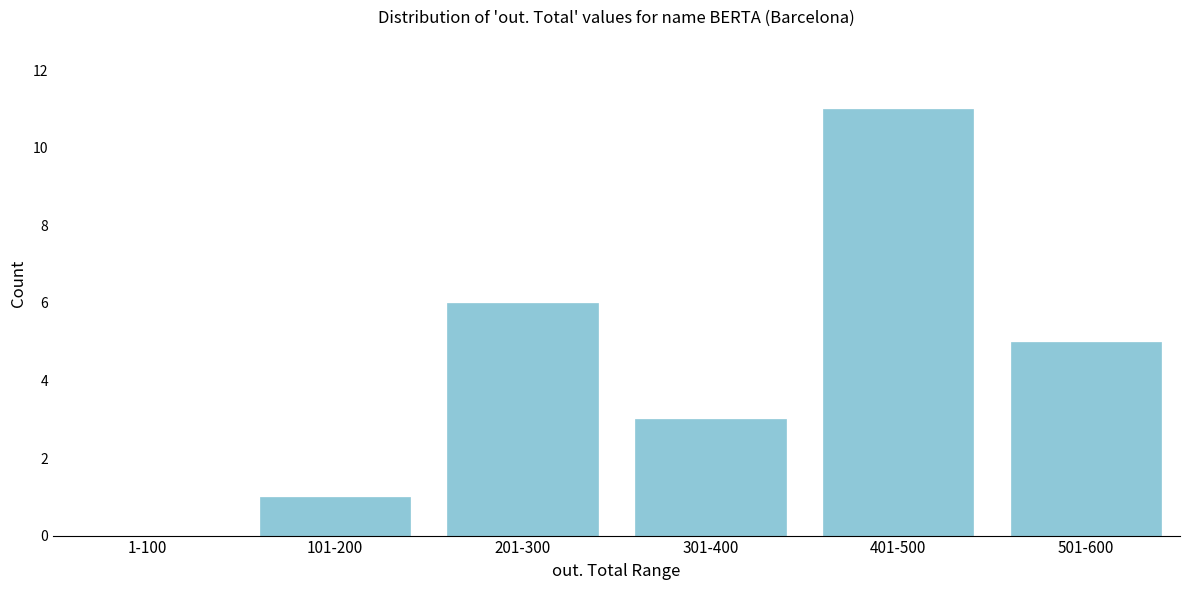

Reading left to right, what are all the values shown in this chart?

1-100=0	101-200=1	201-300=6	301-400=3	401-500=11	501-600=5